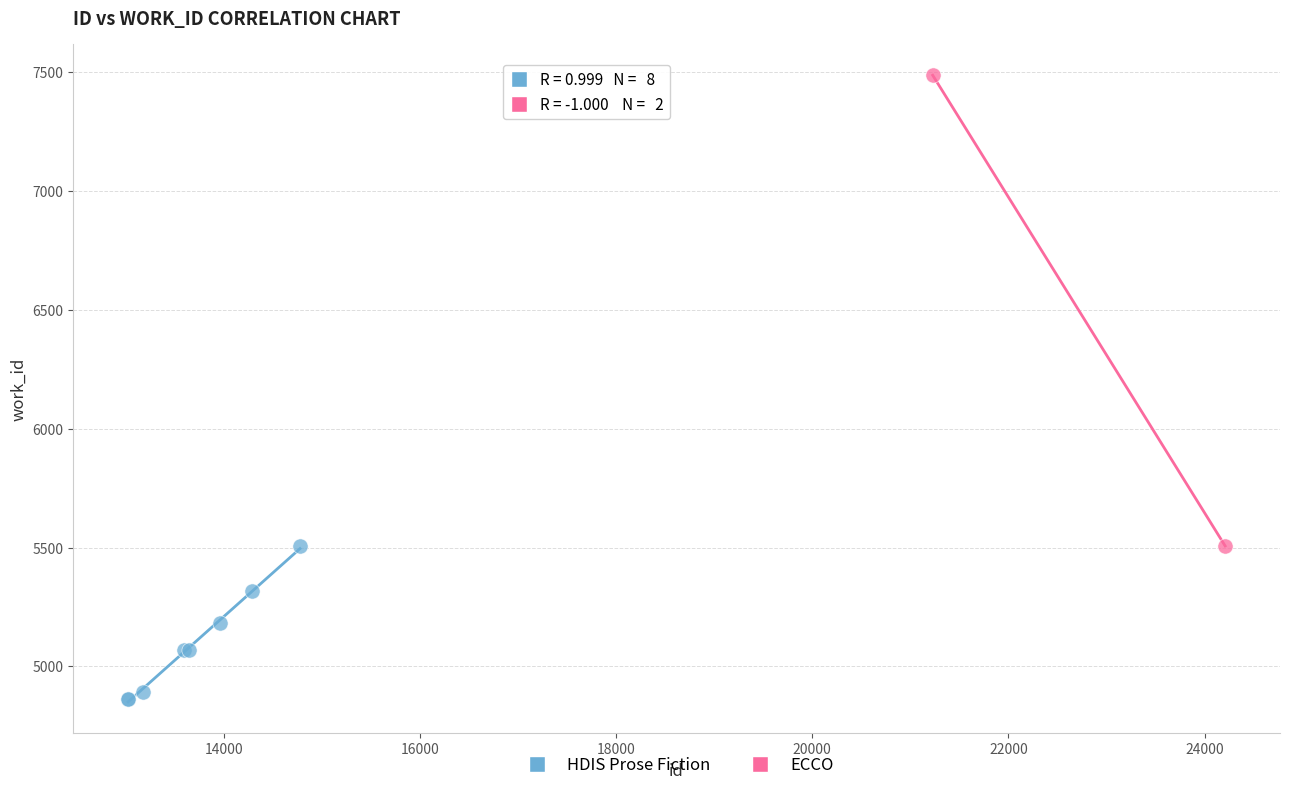

What are all the series names shown in the legend?

HDIS Prose Fiction, ECCO